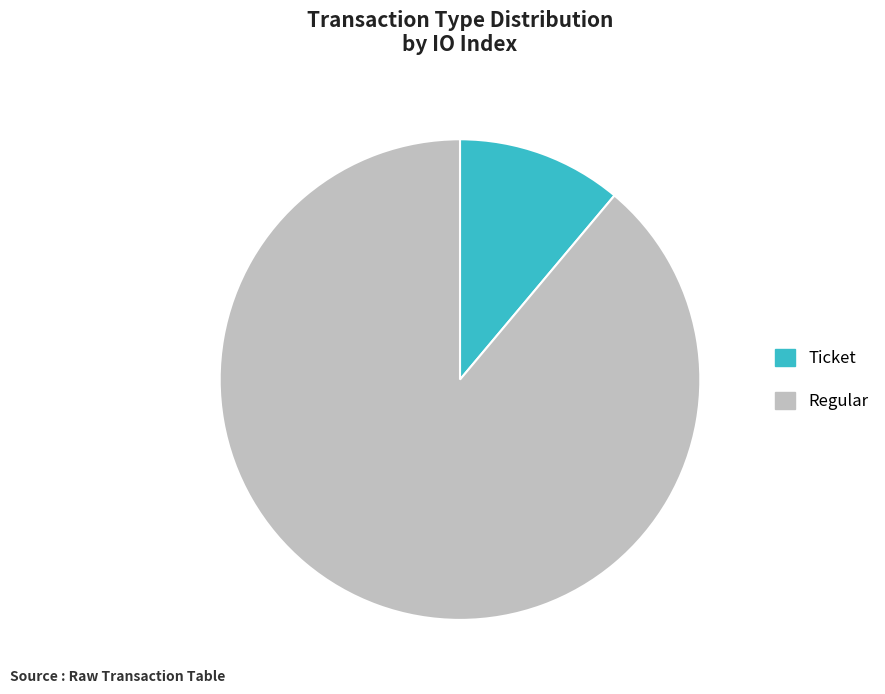

Is it true that Ticket is 11% of the pie?

True